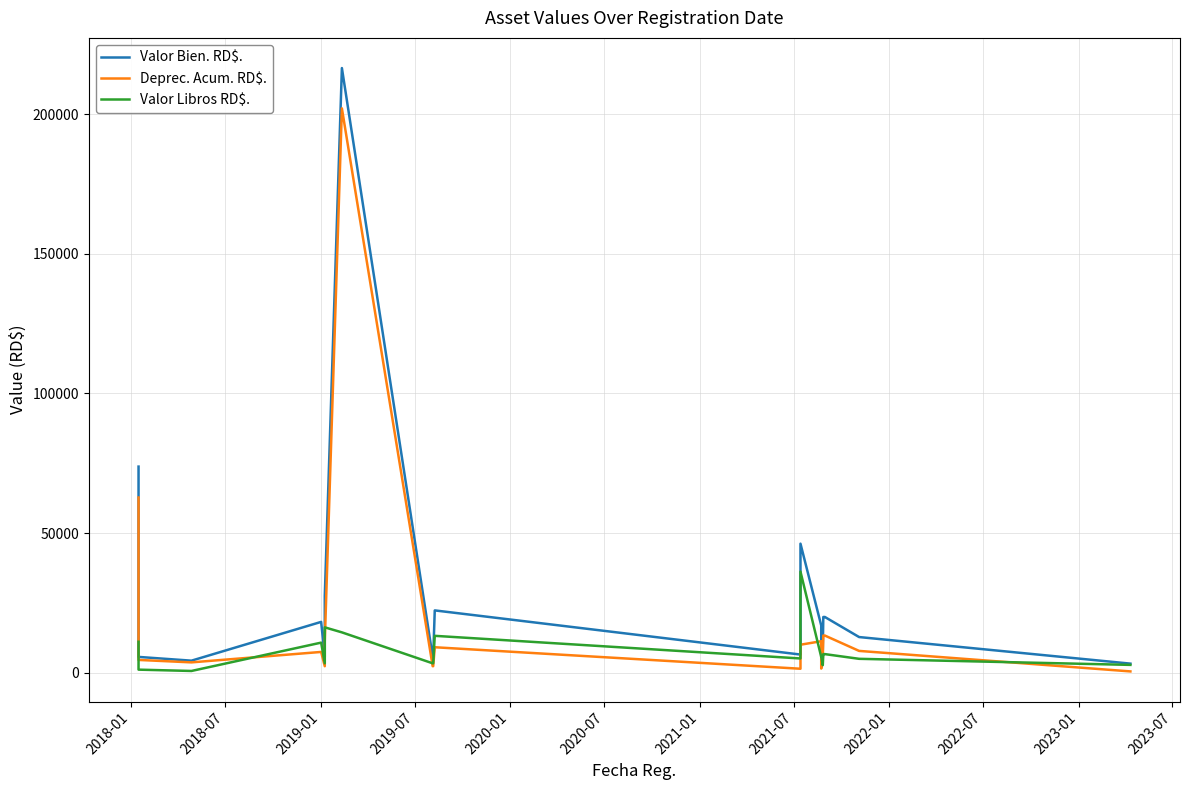

What are all the series names shown in the legend?

Valor Bien. RD$., Deprec. Acum. RD$., Valor Libros RD$.